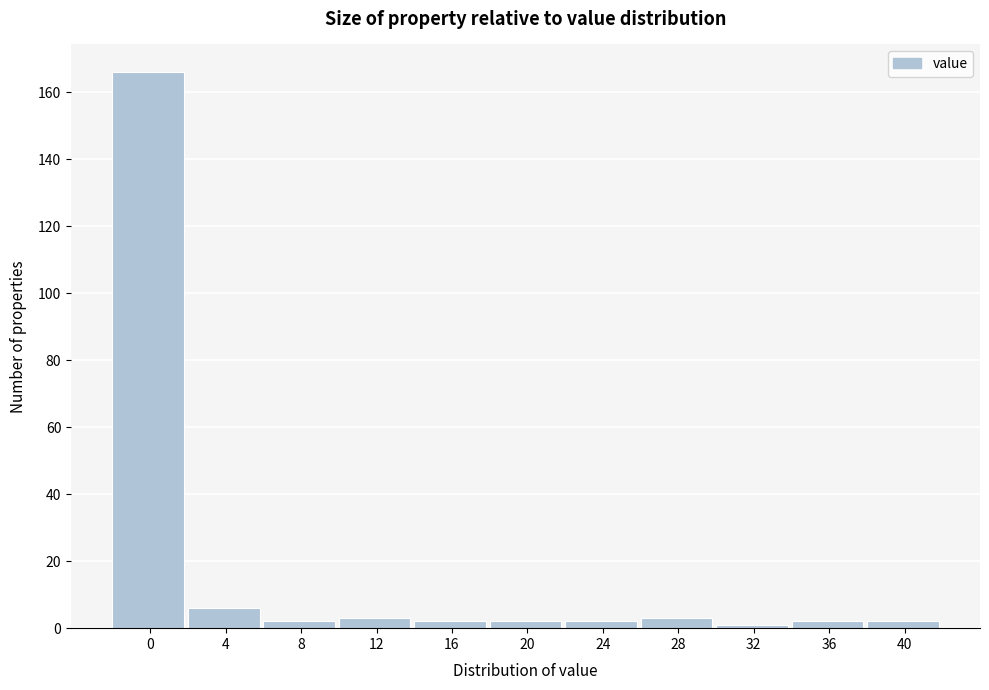

Reading right to left, what are all the values shown in this chart?

2	2	1	3	2	2	2	3	2	6	166